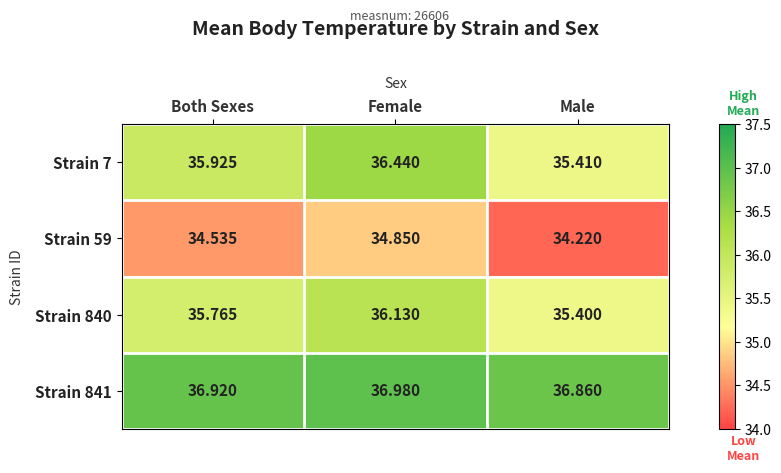

Is the value of Strain 59 at Female greater than the value of Strain 7 at Female?

No